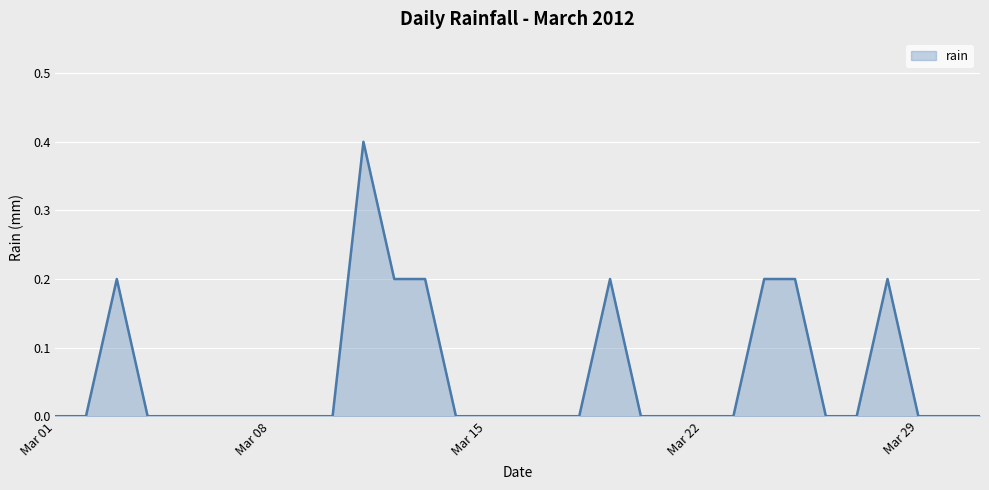

What is the maximum value shown in the chart?

0.4